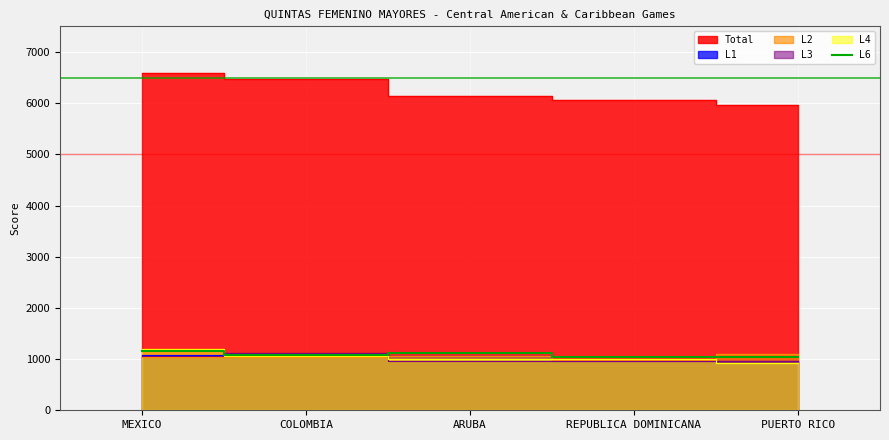

What is the lowest value of the L6 series?

1037